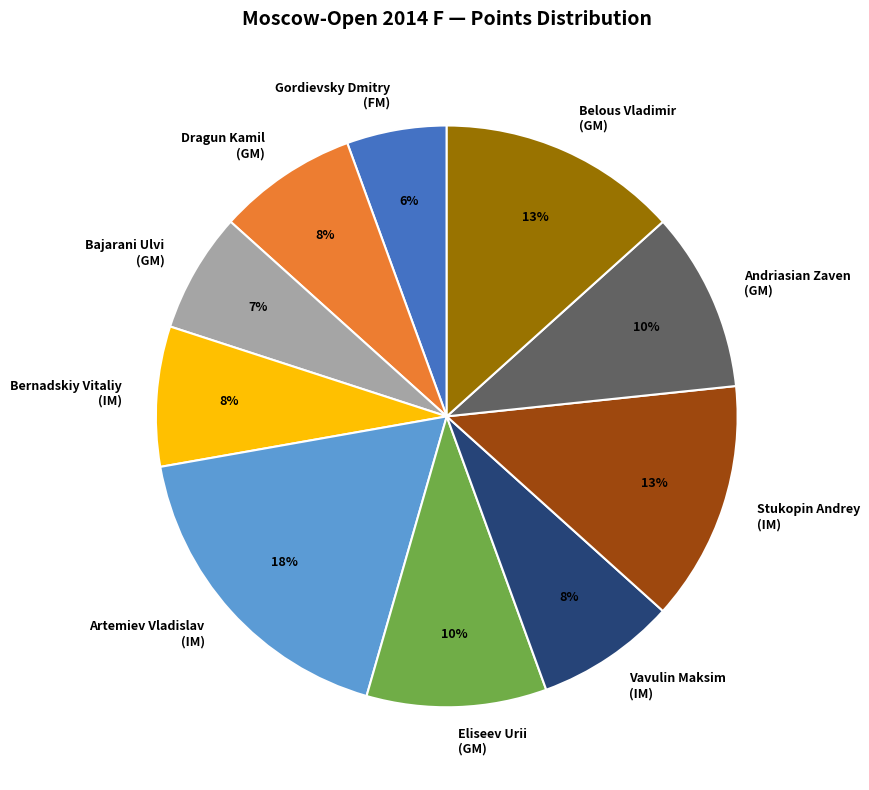

True or false: Belous Vladimir (GM) accounts for 13% of the total.

True